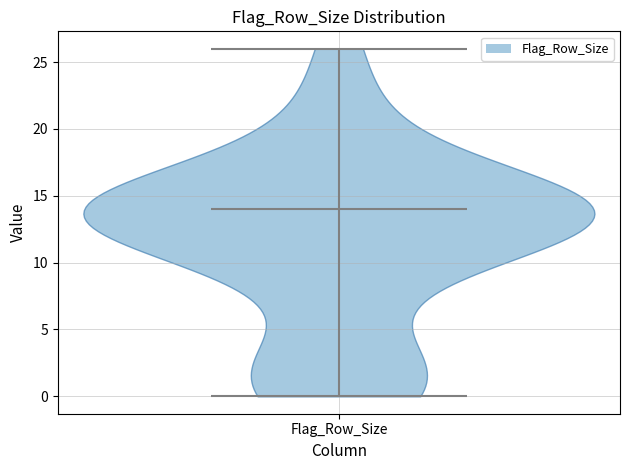

Read this violin plot against the y-axis: where its median line is, and the lowest and highest points the violin reaches. The values are not printed on the chart, so give them approximately, as read against the axis.

median line 14, lowest point 0, highest point 26